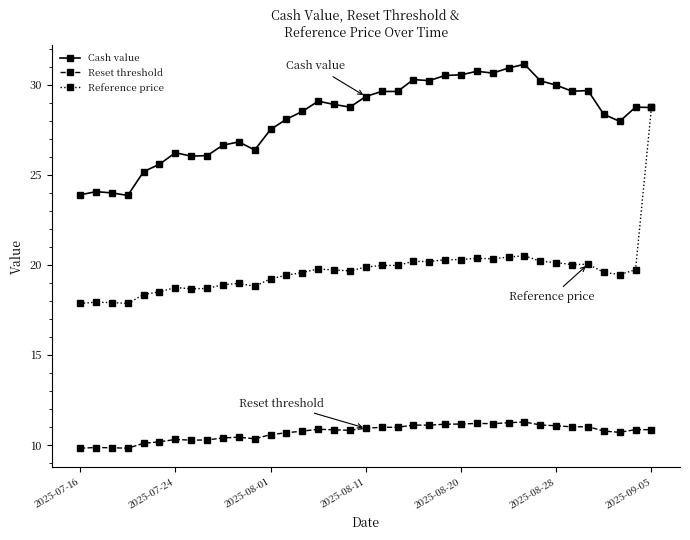

List the series in order of their overall mean, highest first.

Cash value, Reference price, Reset threshold